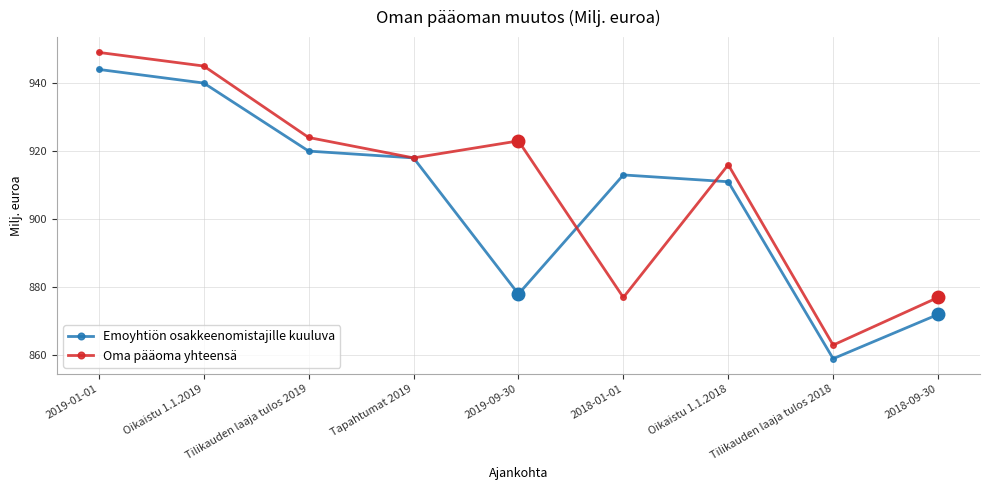

How many lines are shown in the chart?

2